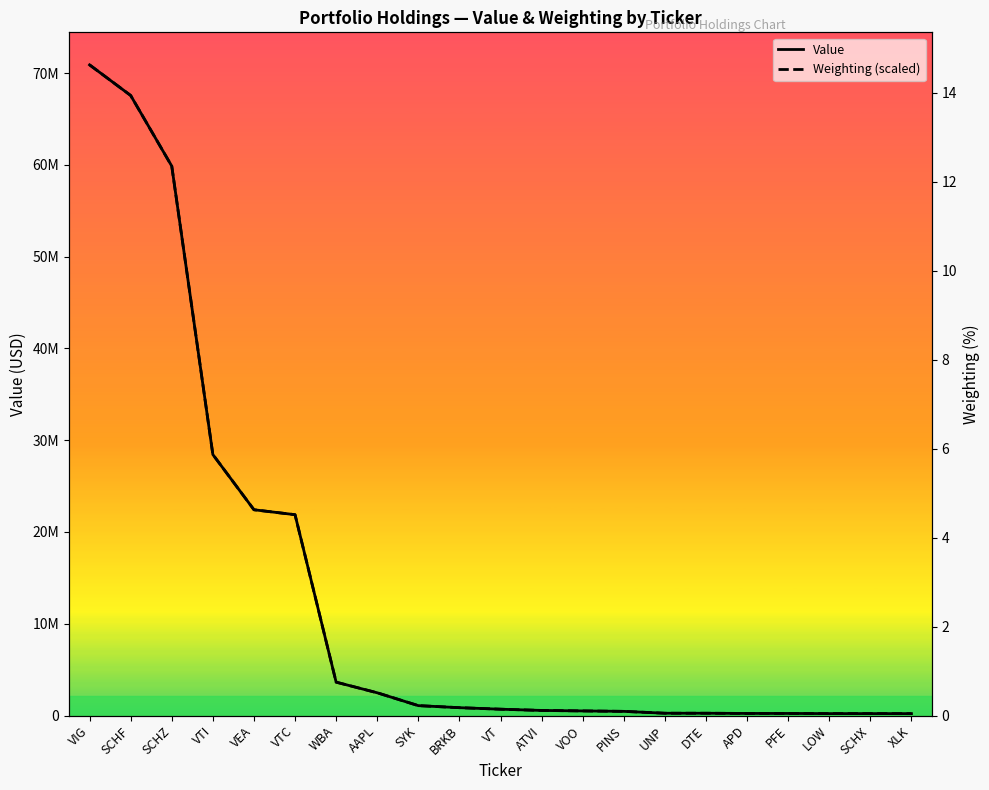

At which label does Weighting (scaled) reach its peak?

VIG